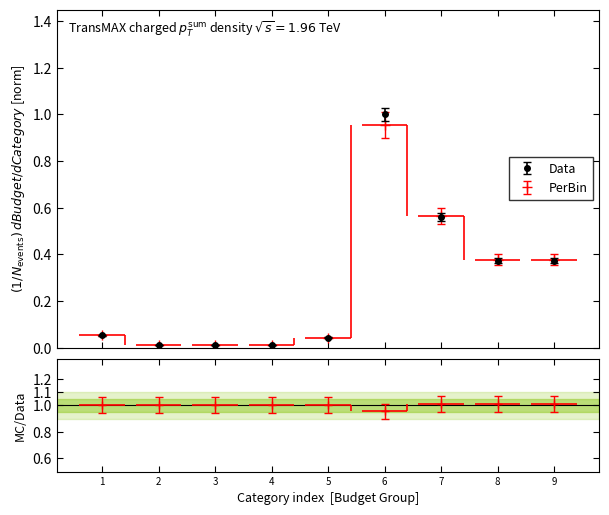

In Data, how many points are higher than both neighbors (excluding endpoints)?

1